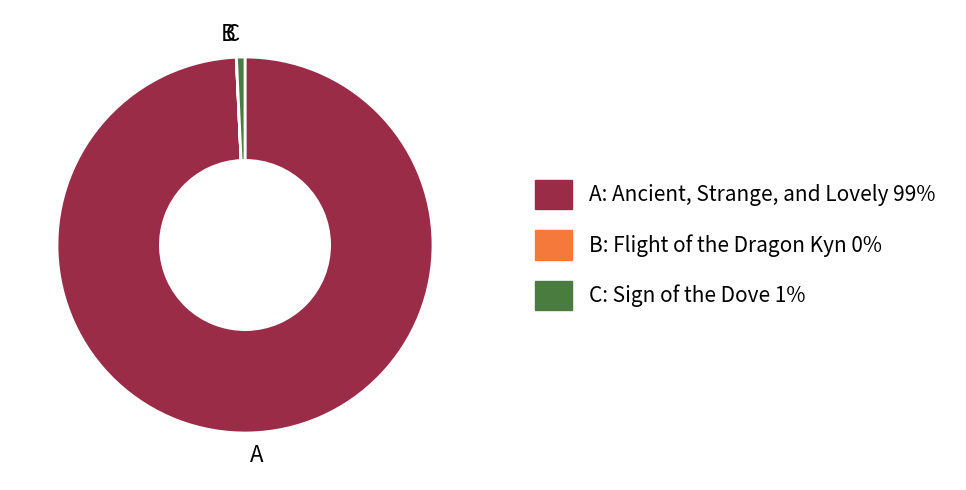

What is the ratio of the value at A to the value at C?

136.3